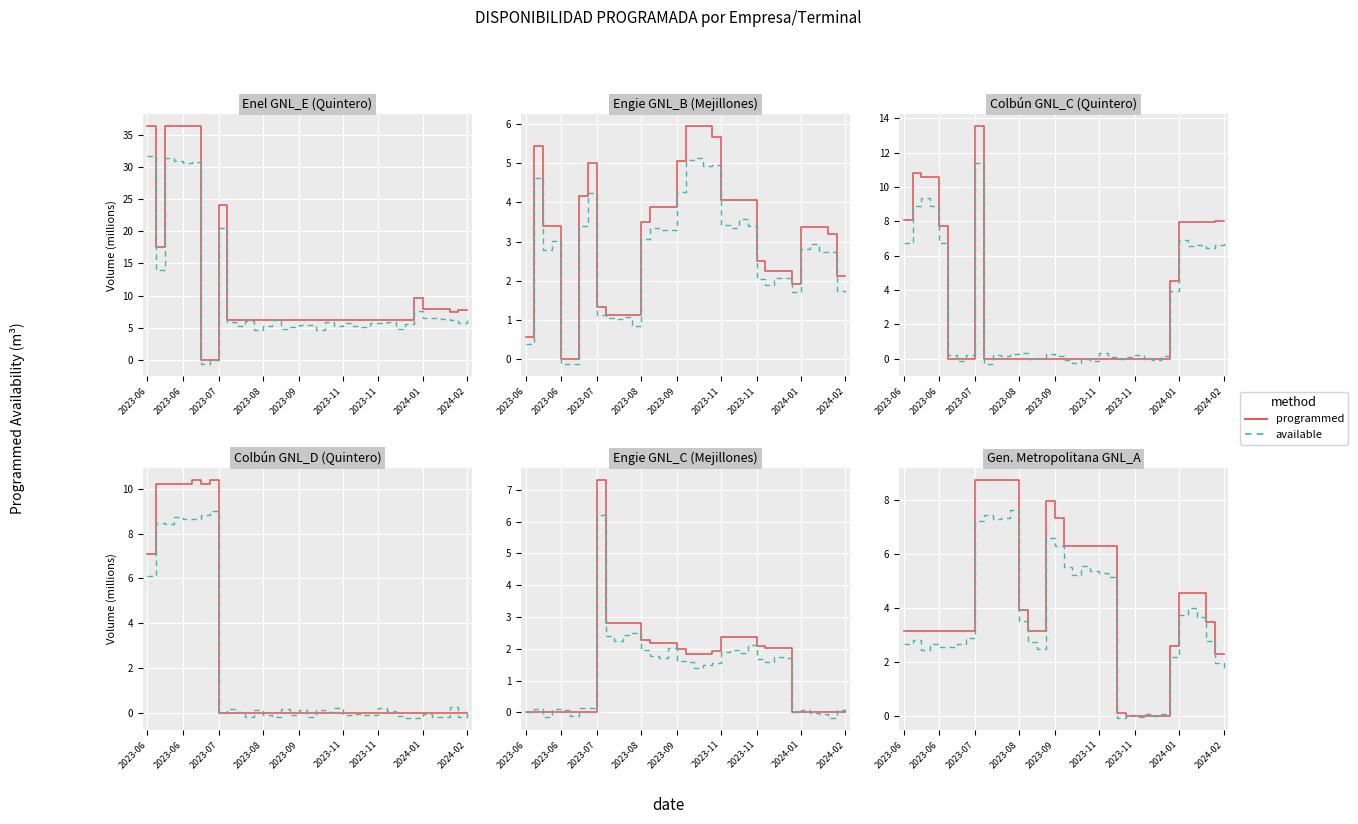

How many intersections are there between programmed and available?

4